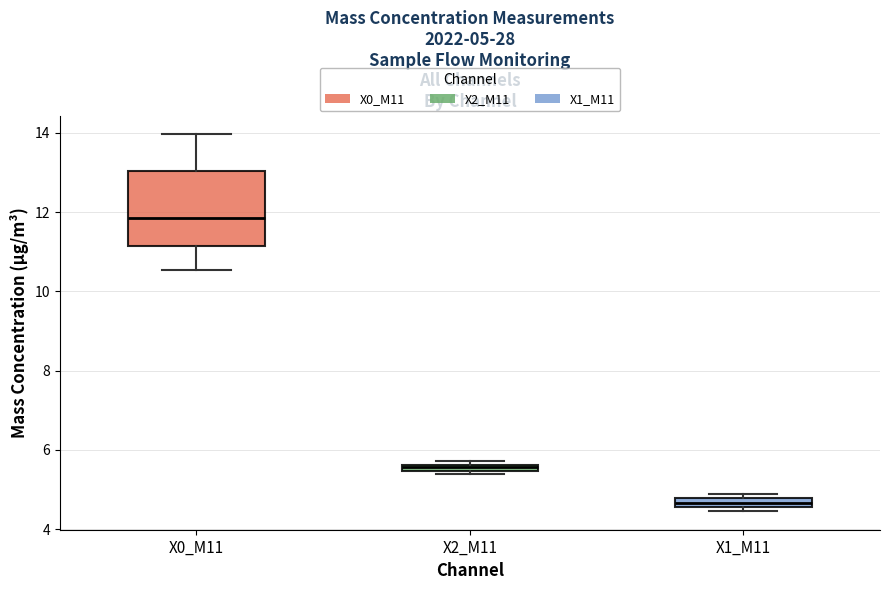

Which box's median line is the lowest?

X1_M11